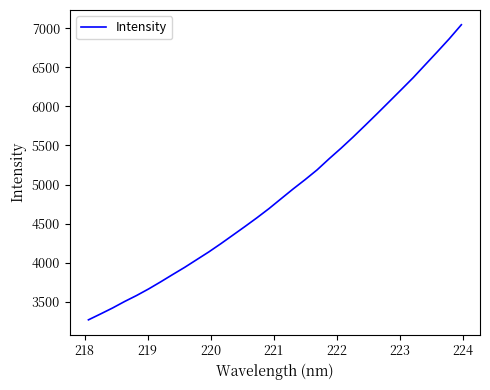

What is the maximum value shown in the chart?

7045.1